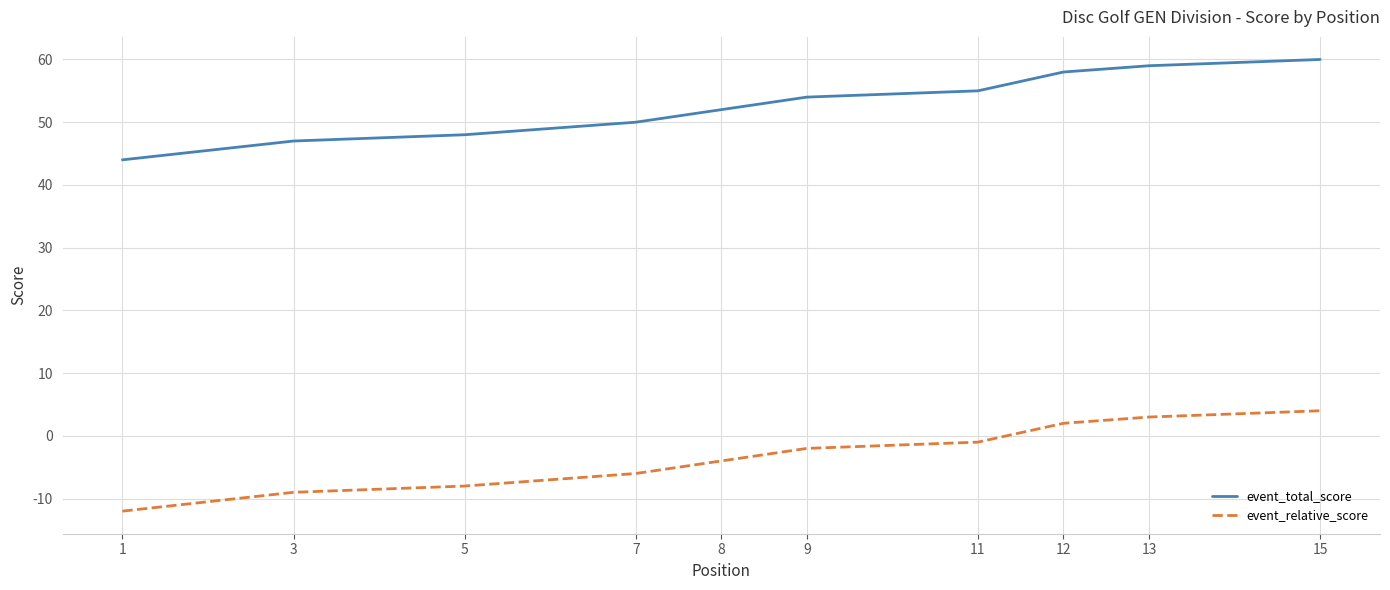

What is the difference between the second highest and minimum values in the event_relative_score series?

15